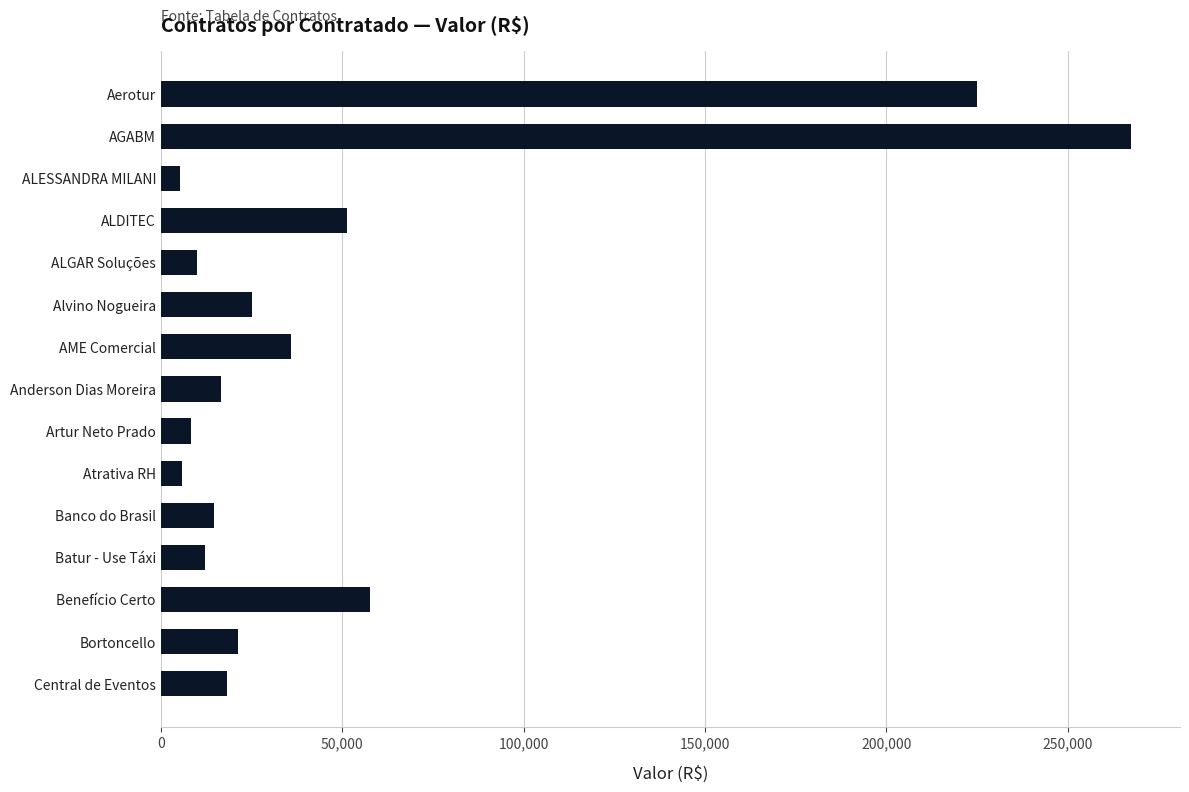

Which label corresponds to the largest value in the chart?

AGABM